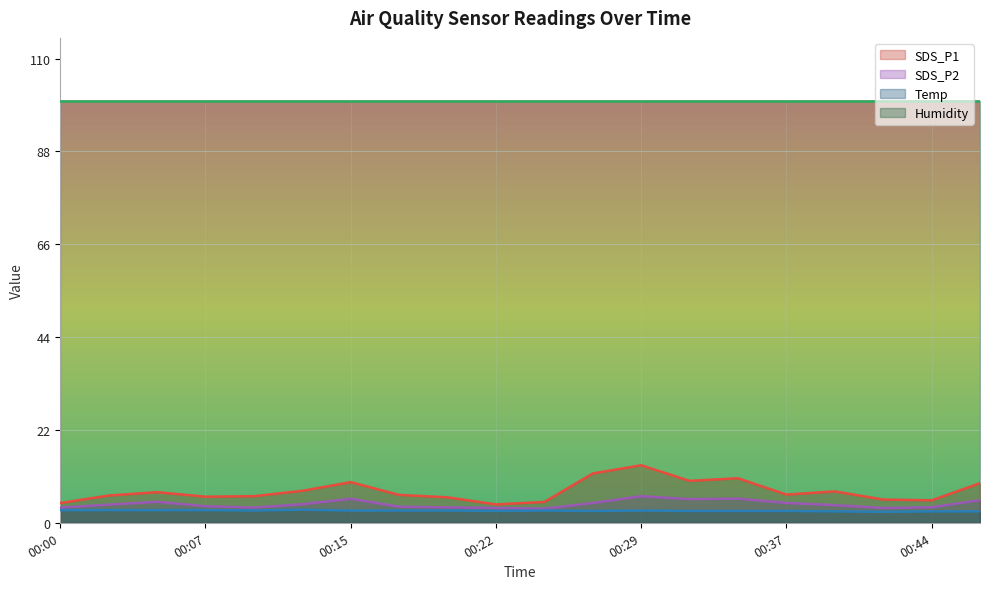

At which label does SDS_P2 first exceed 4?

00:03